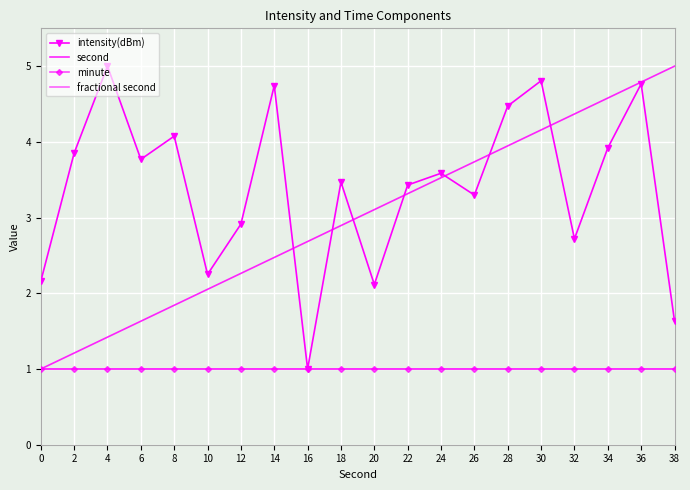

What is the total value across all series at 34?

10.5